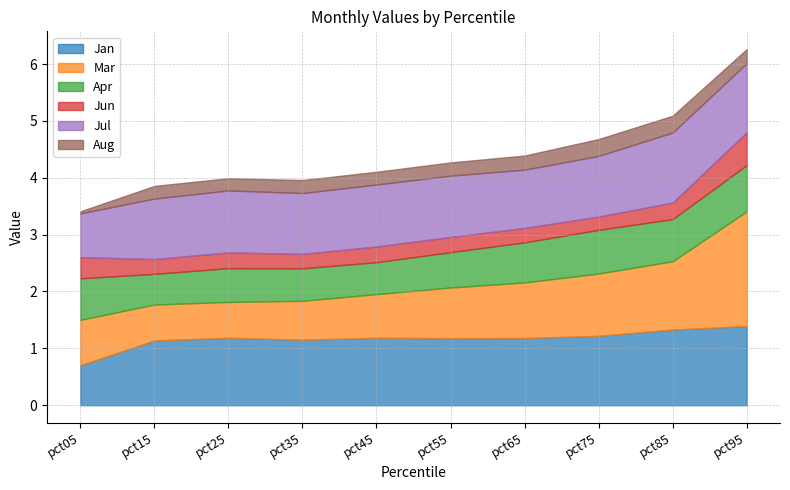

What is the value of the Jul point at the 2nd from the left?

1.1